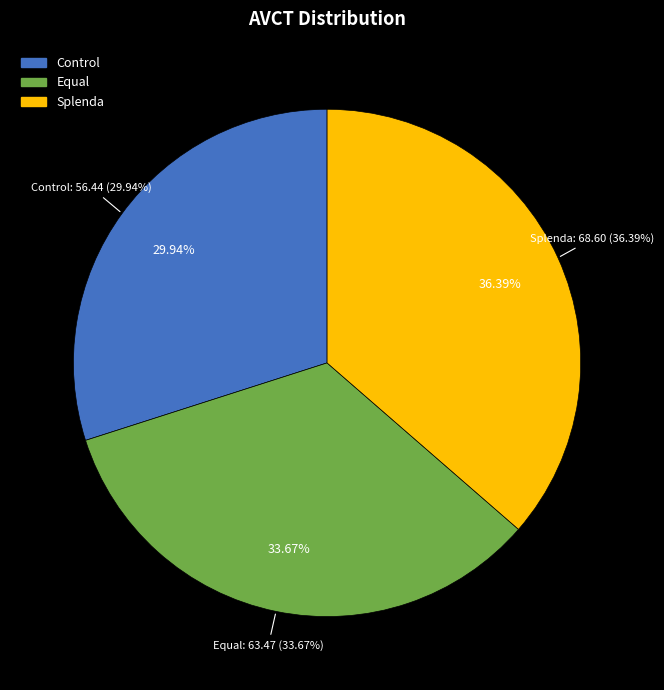

What percentage do Splenda and Equal together represent?

70.1%